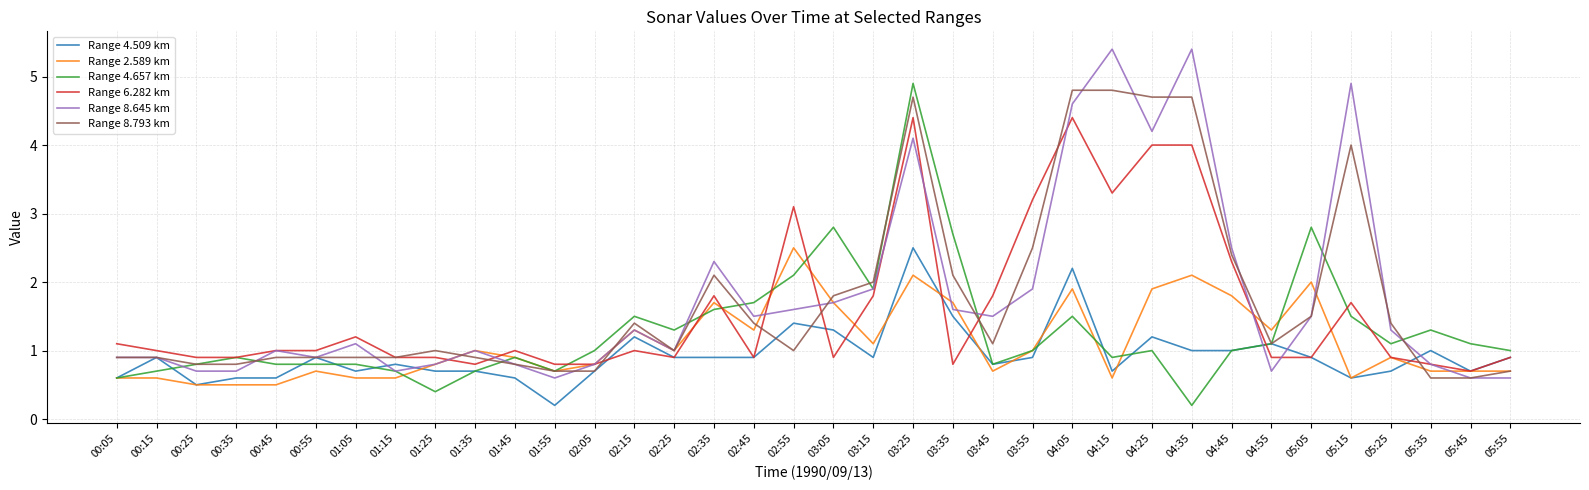

Is the value of Range 6.282 km at 05:25 greater than the value of Range 4.509 km at 03:25?

No